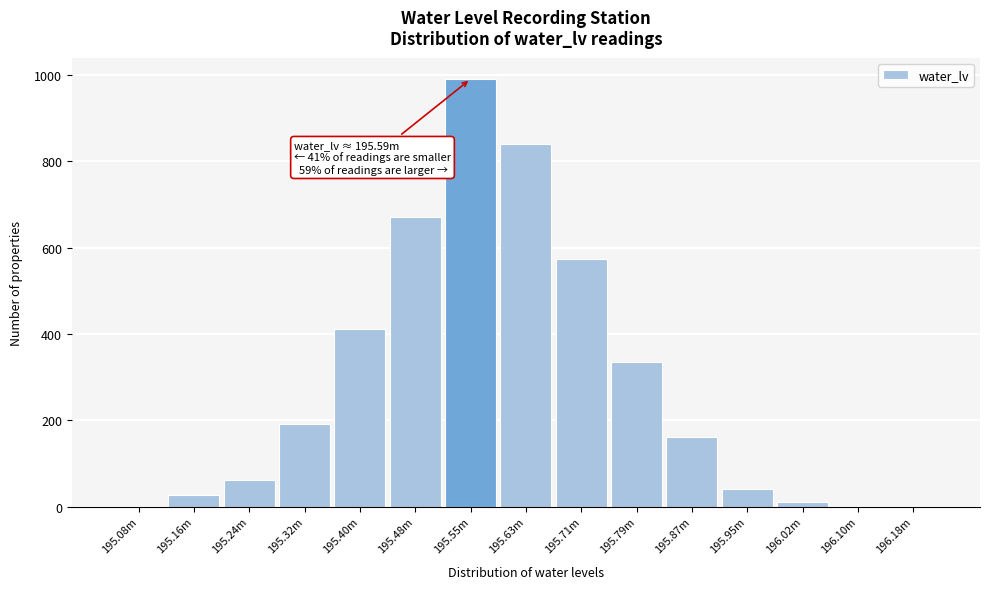

What is the change in value from 195.48m to 195.79m?

-335